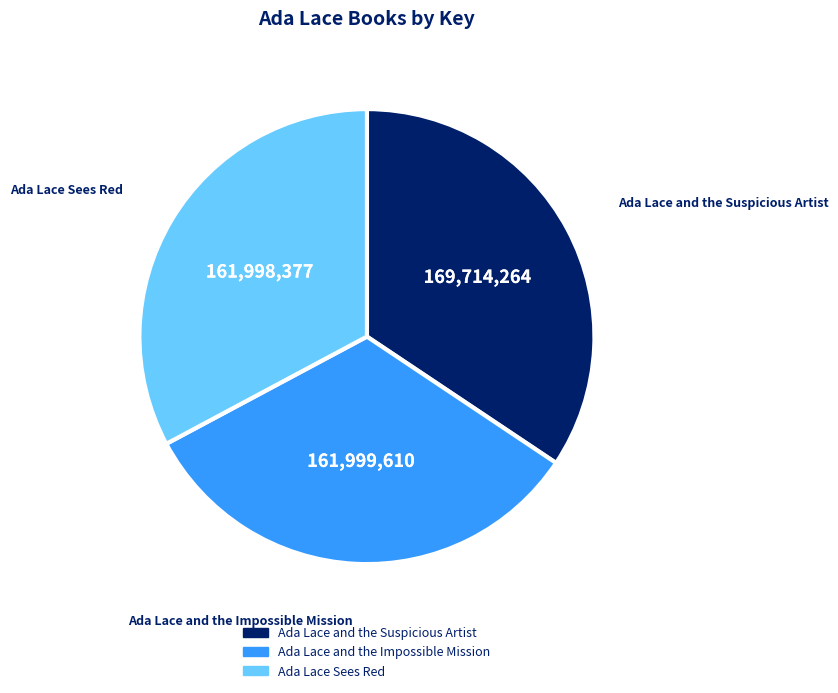

Is there any slice that represents more than half of the pie?

No